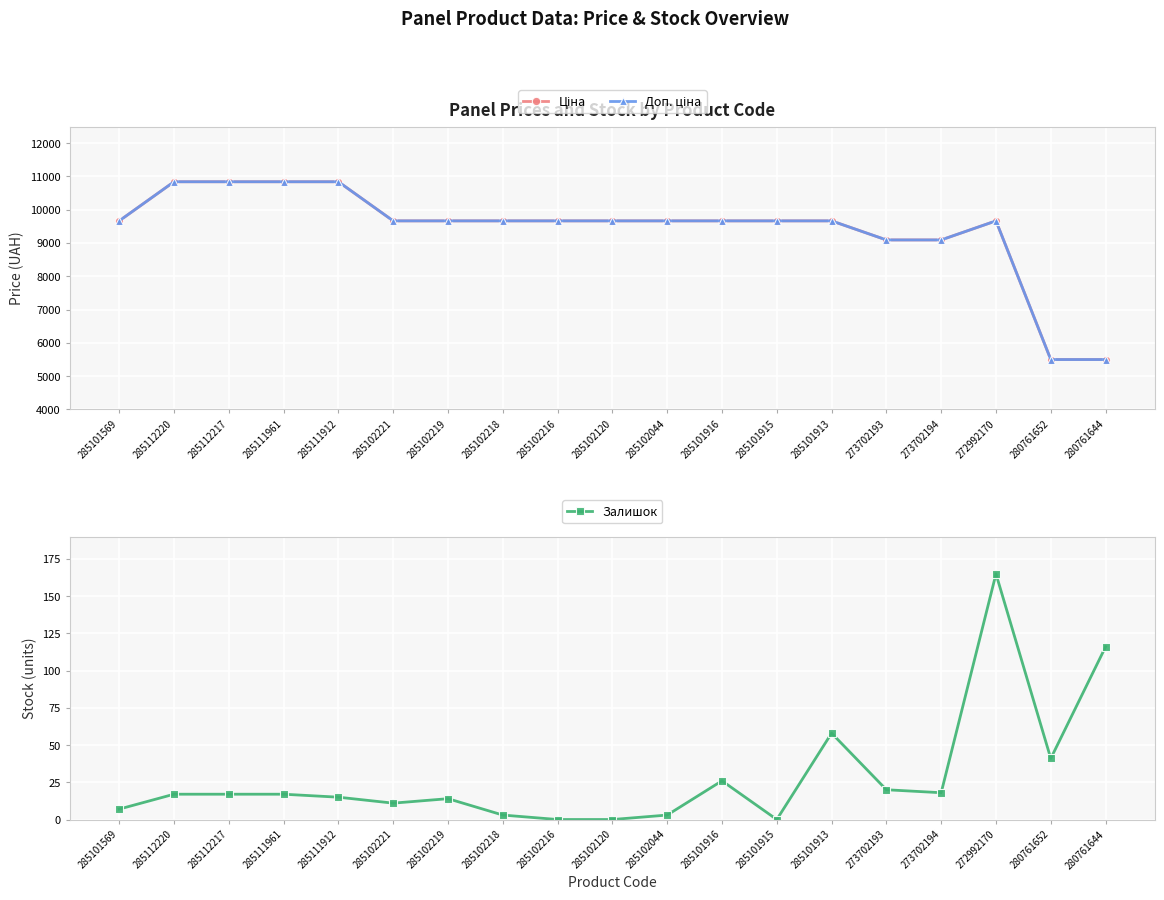

Between 285102219 and 285111912, which is larger?

285111912